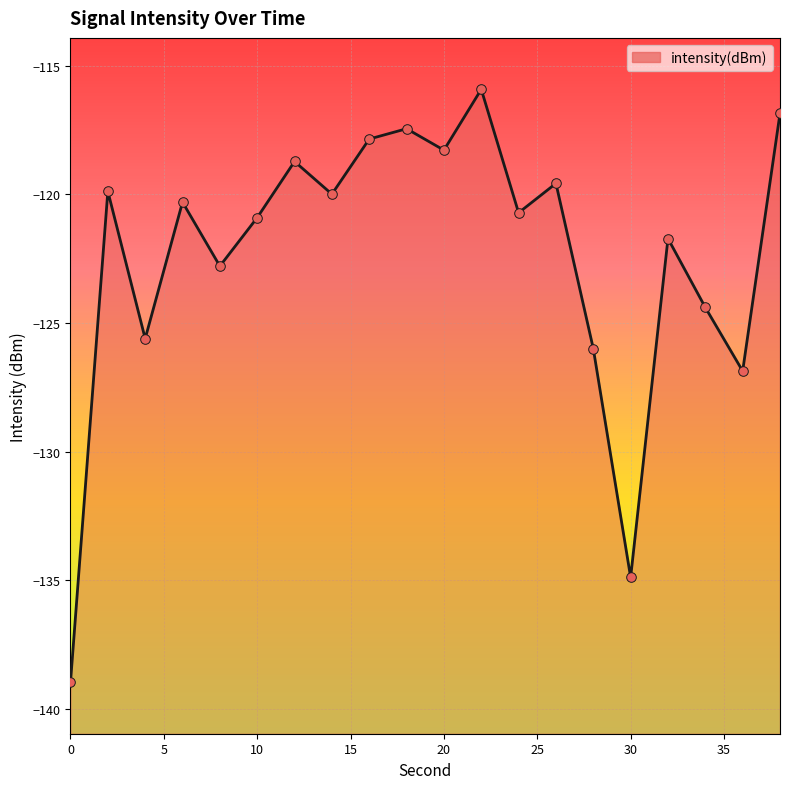

What is the change in value from 8 to 16?

+4.9